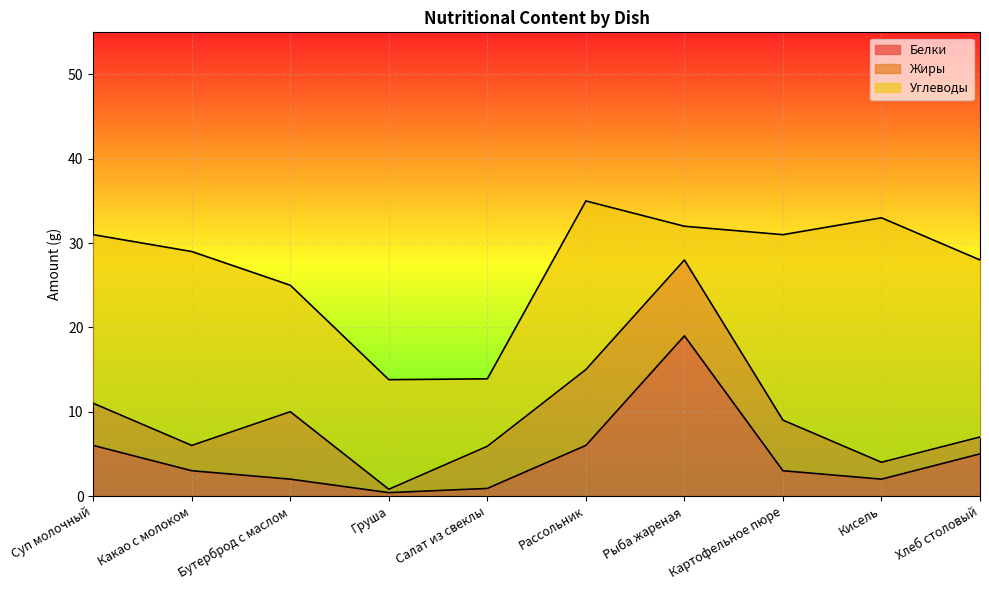

What is the lowest value of the Белки series?

0.4